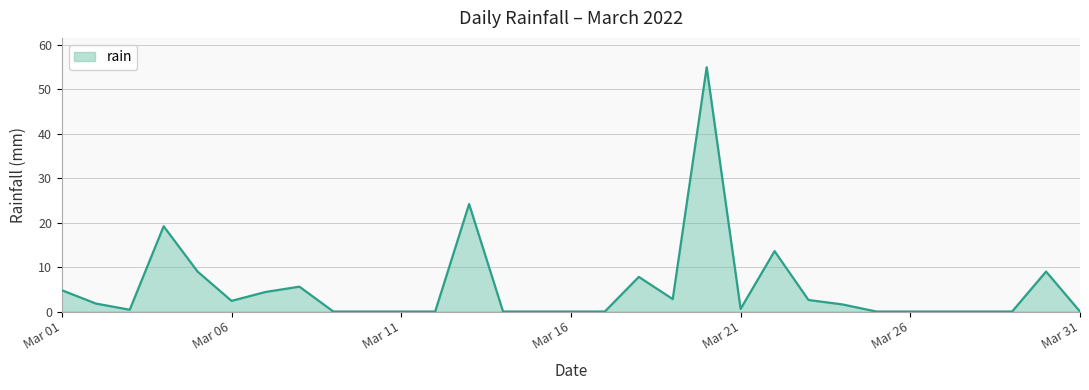

What is the maximum value shown in the chart?

55.0